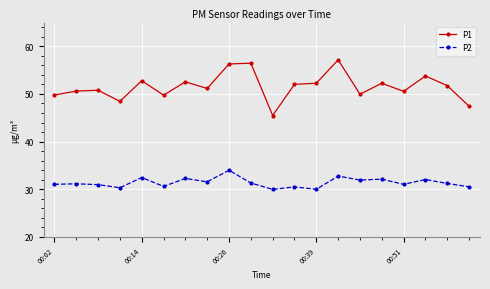

What are all the series names shown in the legend?

P1, P2